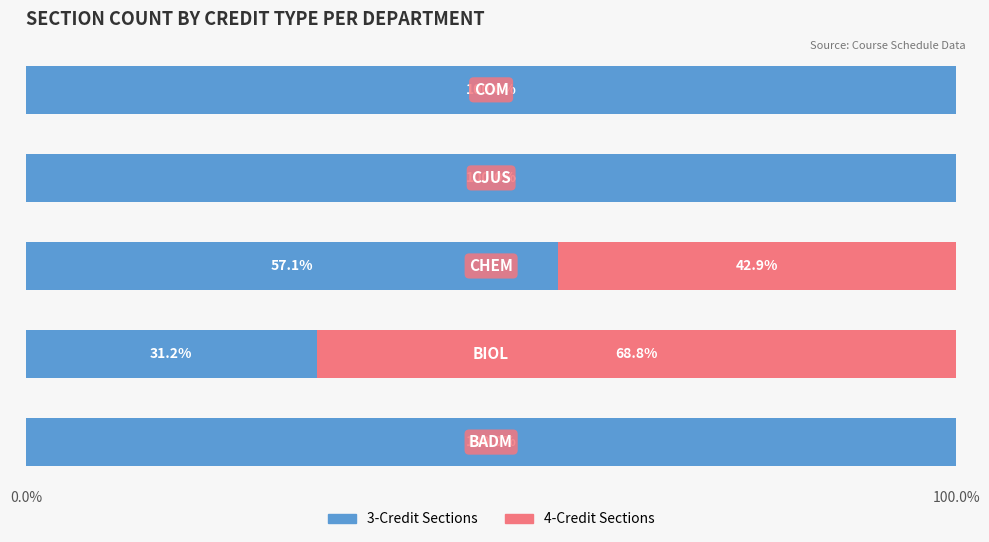

What is the maximum value for 3-Credit Sections?

100.0